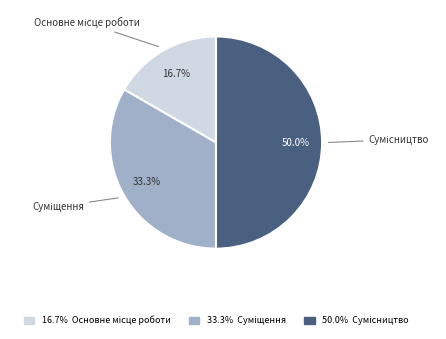

To the nearest percent, what is the difference between the largest and smallest slice percentages?

33%